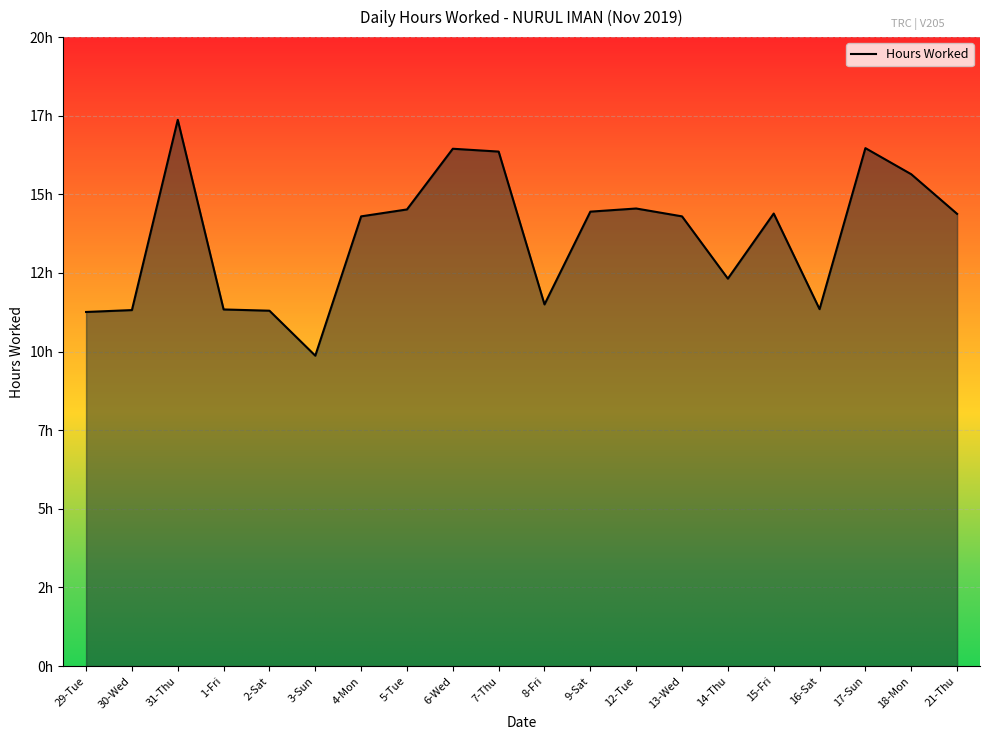

Is this an area chart (filled region under the line)?

Yes